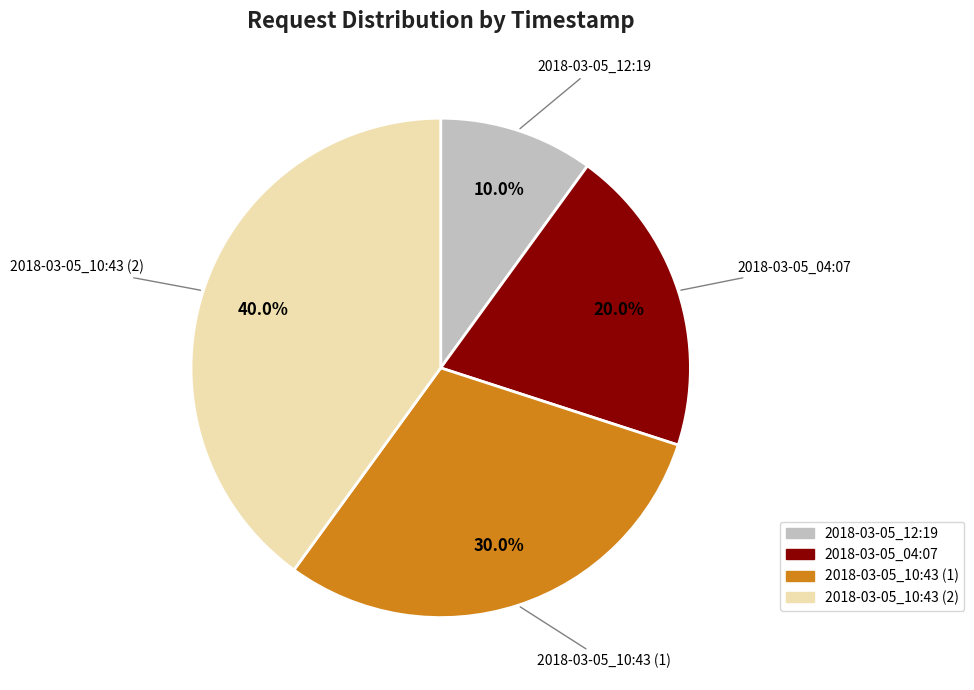

To the nearest percent, what portion does 2018-03-05_12:19 represent?

10%